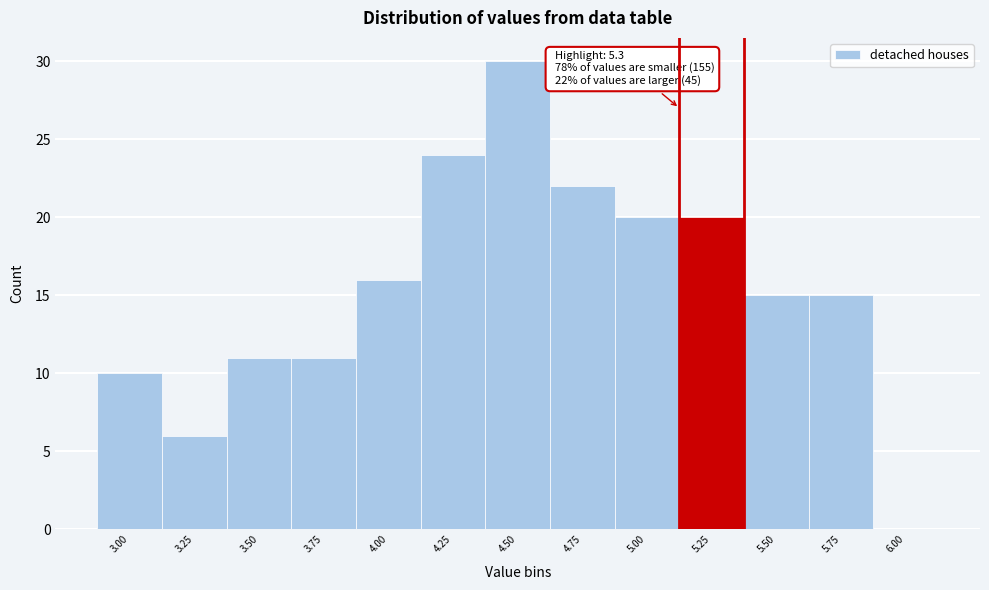

Reading left to right, list all the values displayed in this chart.

3.00=10	3.25=6	3.50=11	3.75=11	4.00=16	4.25=24	4.50=30	4.75=22	5.00=20	5.25=20	5.50=15	5.75=15	6.00=0